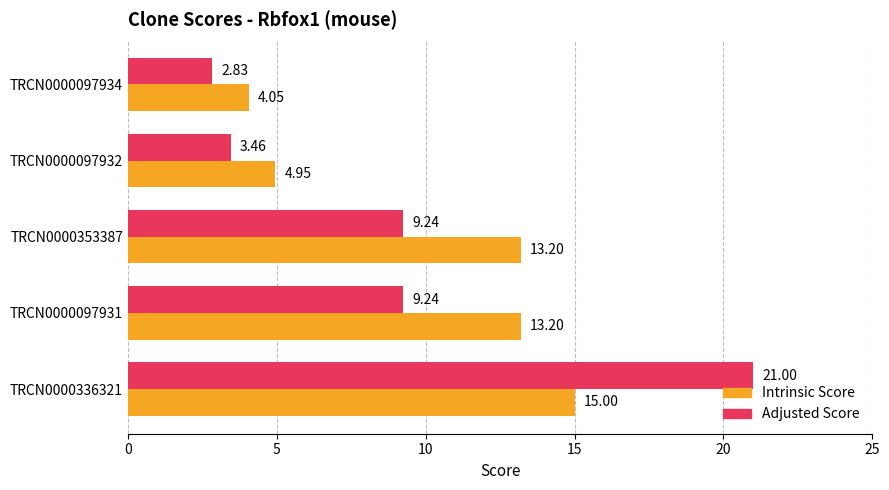

Which series has the widest spread of values?

Adjusted Score